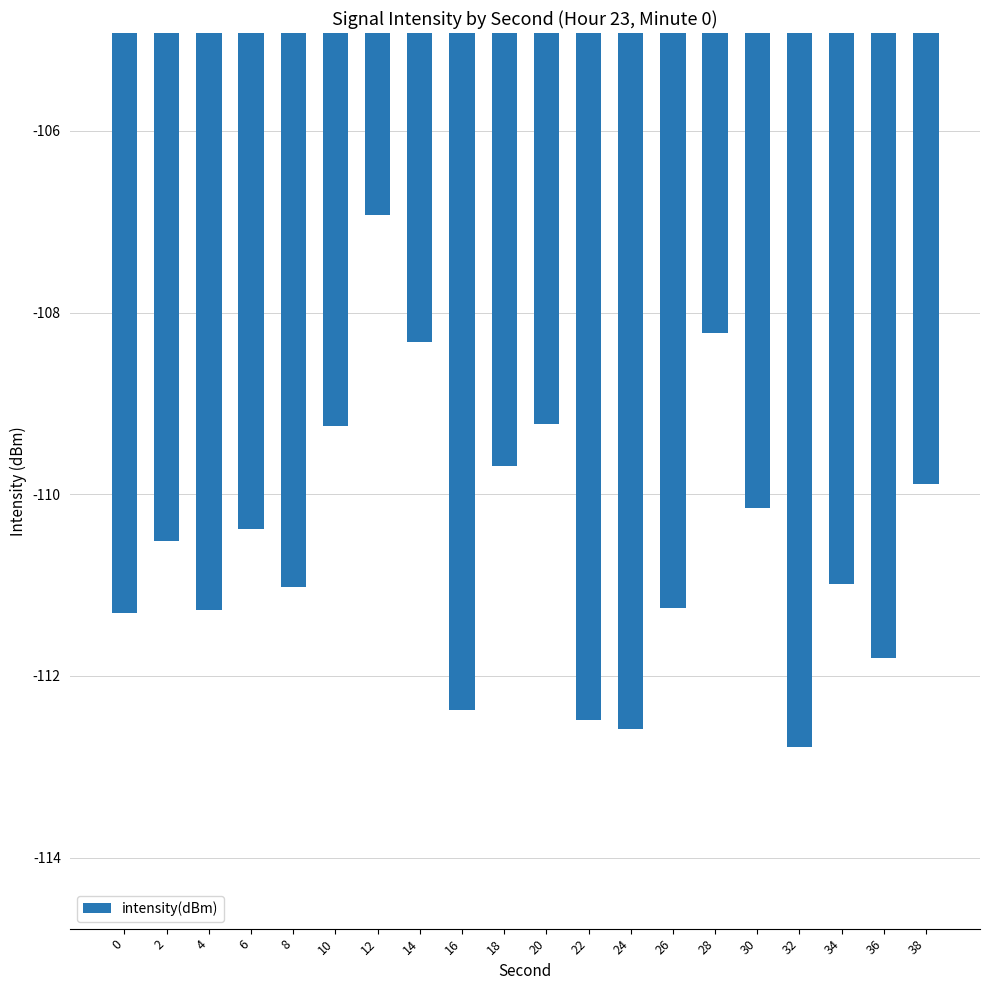

What is the maximum value shown in the chart?

-106.9